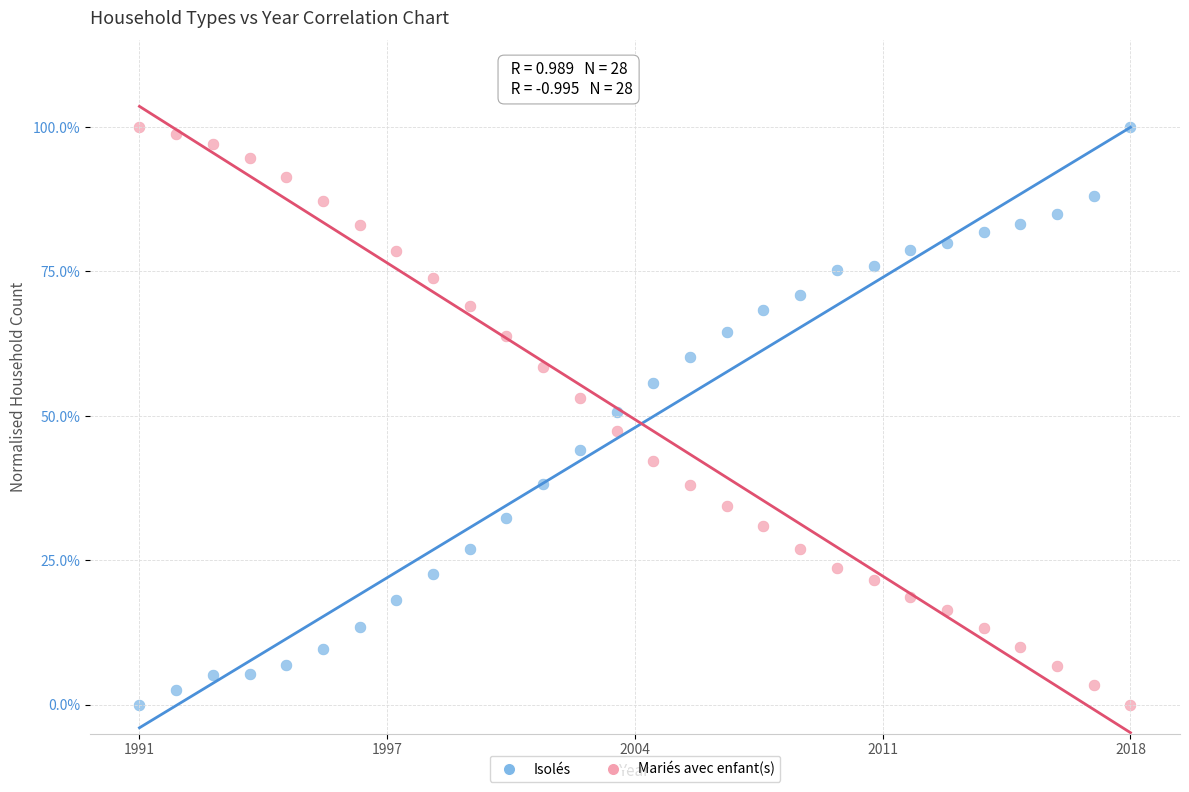

What are all the series names shown in the legend?

Isolés, Mariés avec enfant(s)